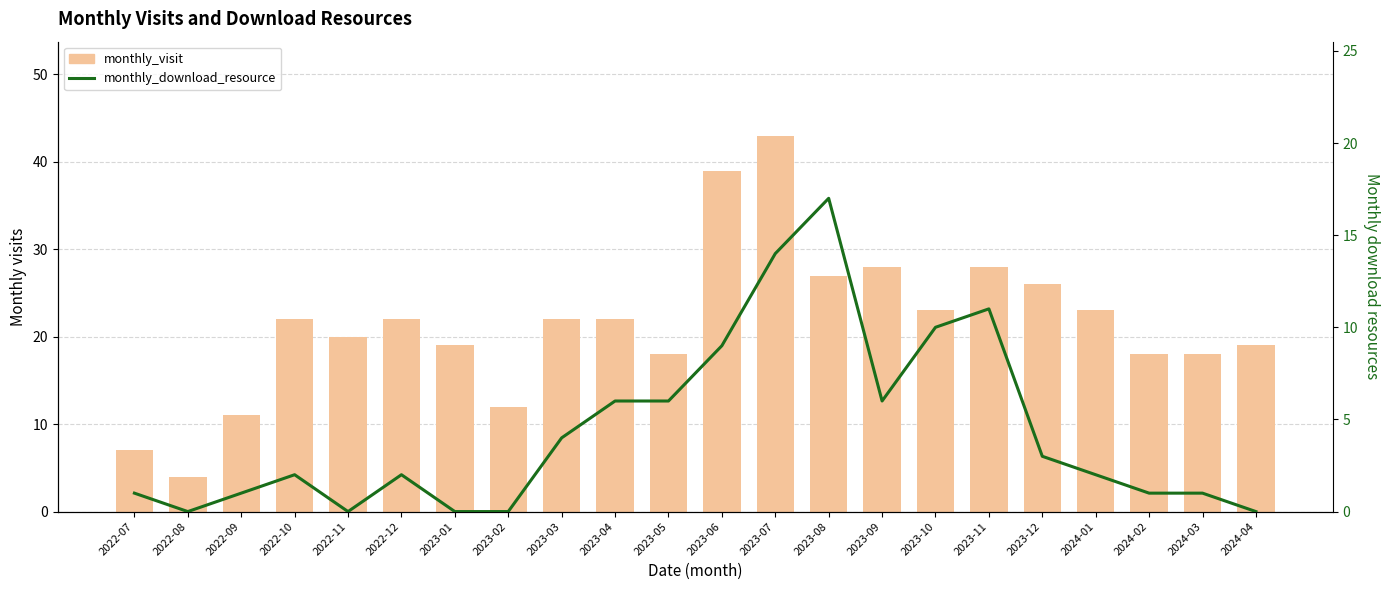

Which series changed the most between 2022-12 and 2023-02?

monthly_visit